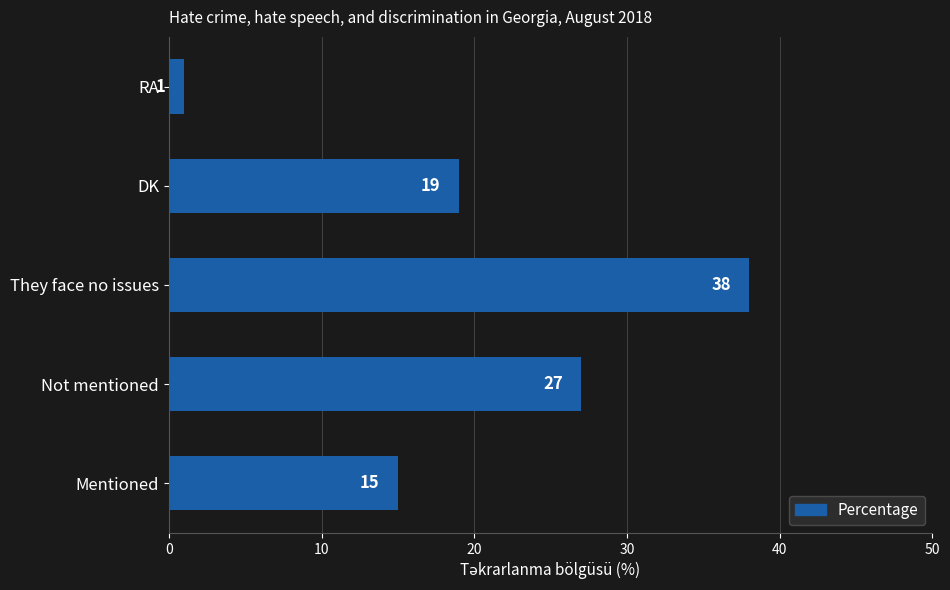

Where is the data nearest to the value 19?

DK